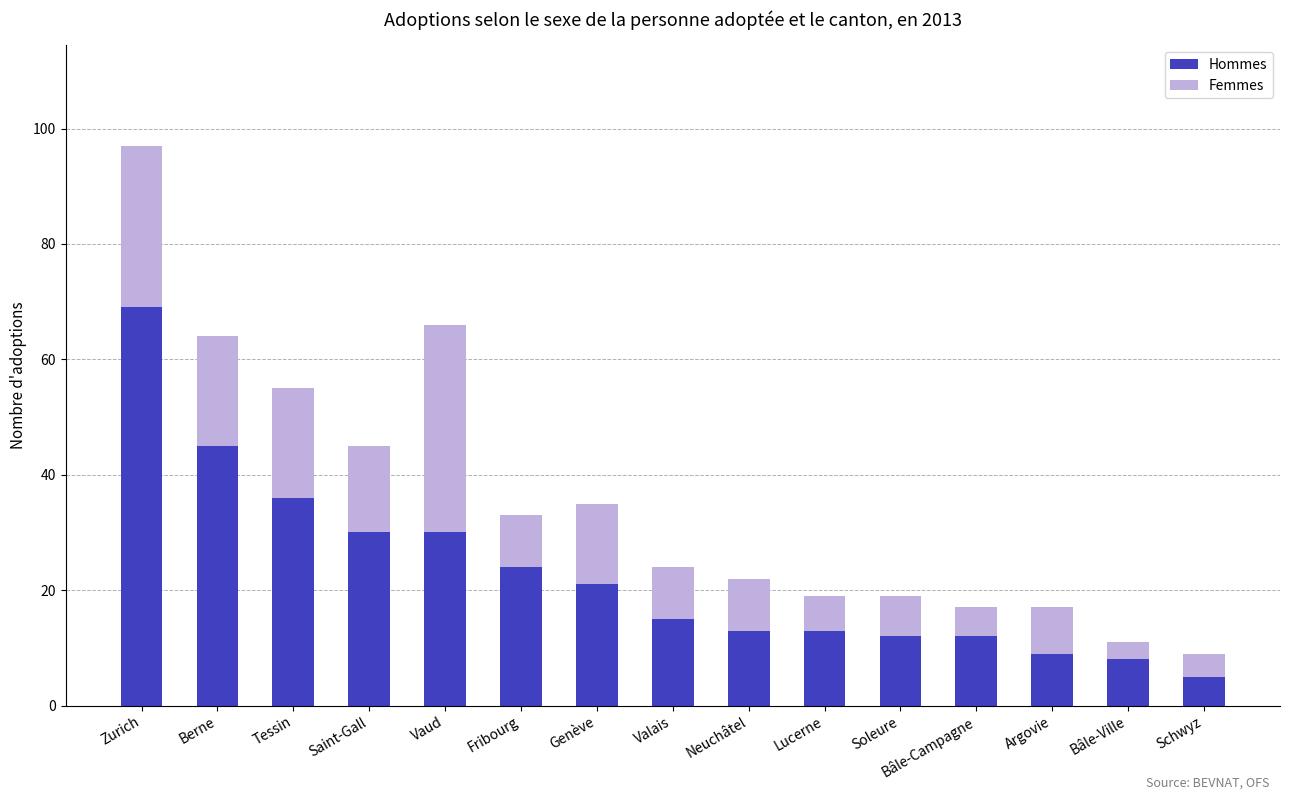

Does the chart contain any negative values?

No